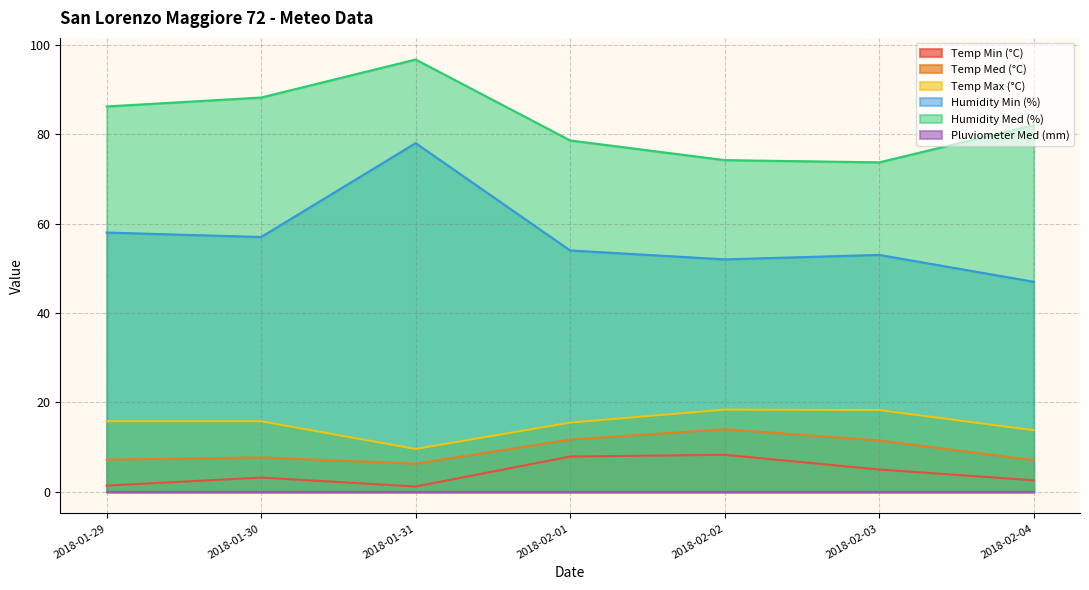

Which category has the lowest value across all series?

2018-01-31